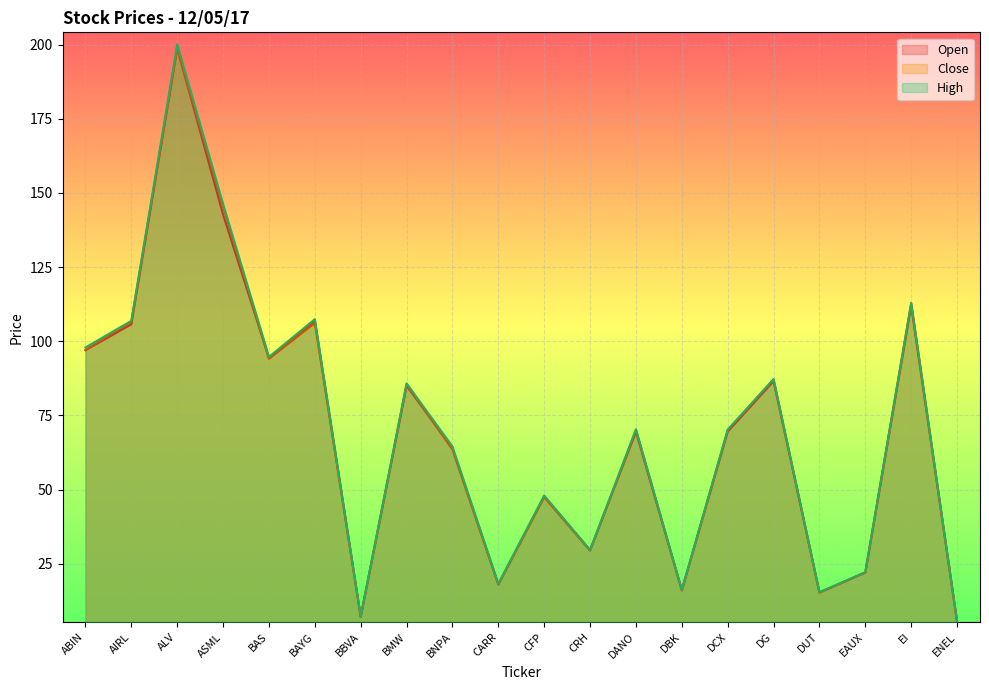

Reading right to left, extract all data points from this chart.

Open: ENEL=5.5	EI=112.0	EAUX=22.1	DUT=15.3	DG=86.6	DCX=69.6	DBK=16.2	DANO=69.5	CRH=29.6	CFP=47.8	CARR=18.1	BNPA=63.9	BMW=85.0	BBVA=7.1	BAYG=107.0	BAS=94.4	ASML=142.7	ALV=198.8	AIRL=105.8	ABIN=97.0
Close: ENEL=5.5	EI=112.8	EAUX=22.1	DUT=15.3	DG=87.1	DCX=70.0	DBK=16.0	DANO=70.1	CRH=29.4	CFP=47.4	CARR=17.9	BNPA=63.5	BMW=85.5	BBVA=7.2	BAYG=106.2	BAS=94.1	ASML=145.4	ALV=198.7	AIRL=106.7	ABIN=97.0
High: ENEL=5.5	EI=113.0	EAUX=22.2	DUT=15.4	DG=87.3	DCX=70.2	DBK=16.2	DANO=70.3	CRH=29.6	CFP=48.0	CARR=18.2	BNPA=64.5	BMW=85.8	BBVA=7.2	BAYG=107.5	BAS=94.8	ASML=146.3	ALV=200.2	AIRL=106.9	ABIN=97.9